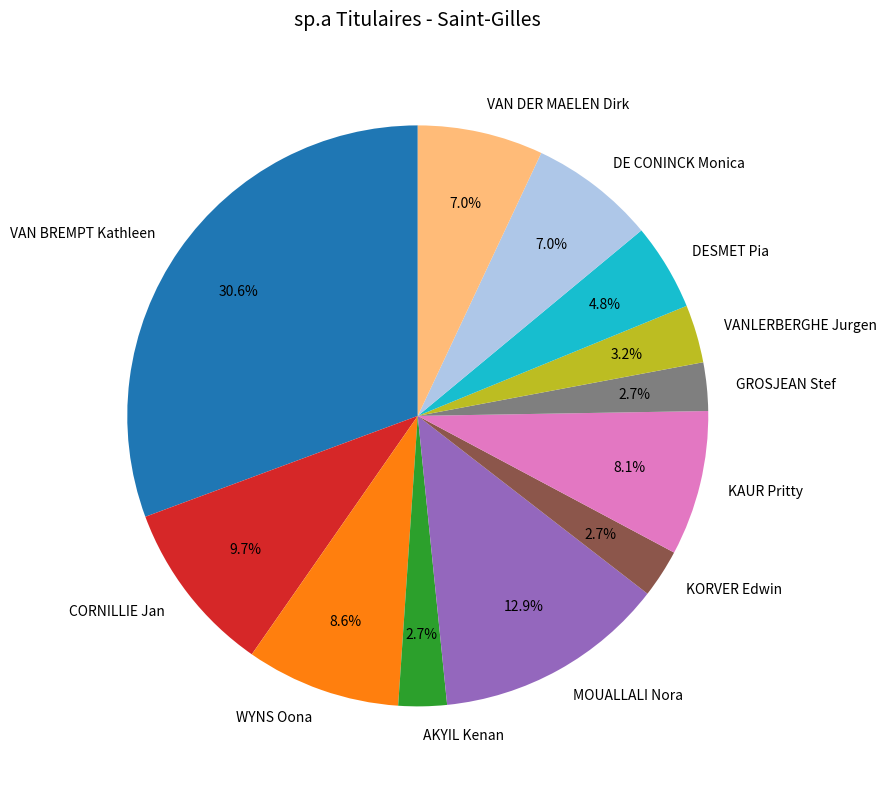

Which has a higher value, MOUALLALI Nora or AKYIL Kenan?

MOUALLALI Nora